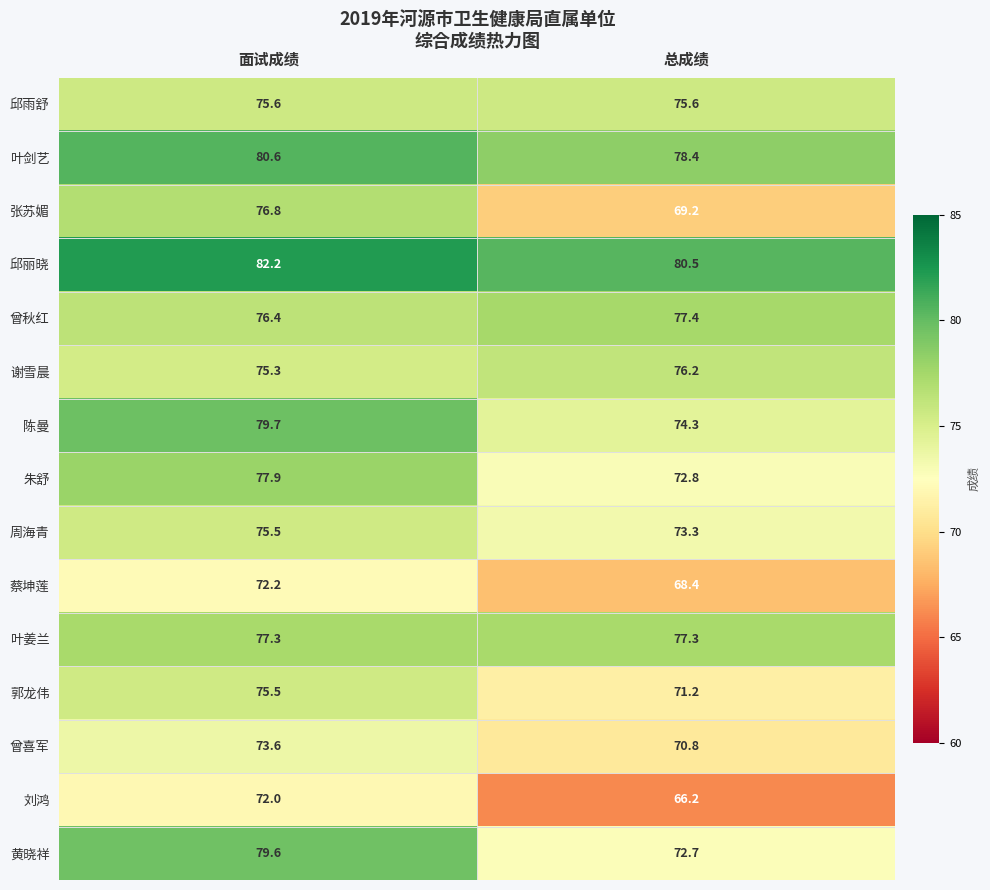

Is the value of 曾喜军 at 面试成绩 greater than the value of 叶剑艺 at 总成绩?

No